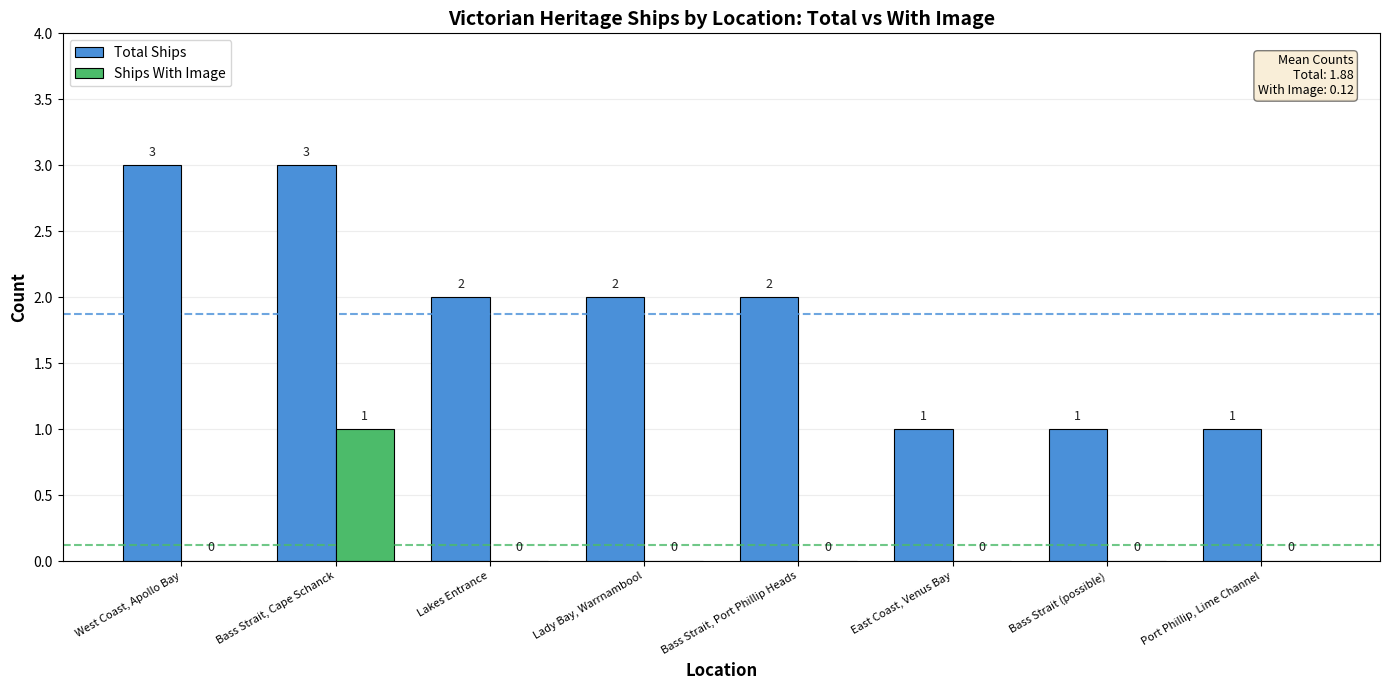

At which label does Total Ships first exceed 2?

West Coast, Apollo Bay